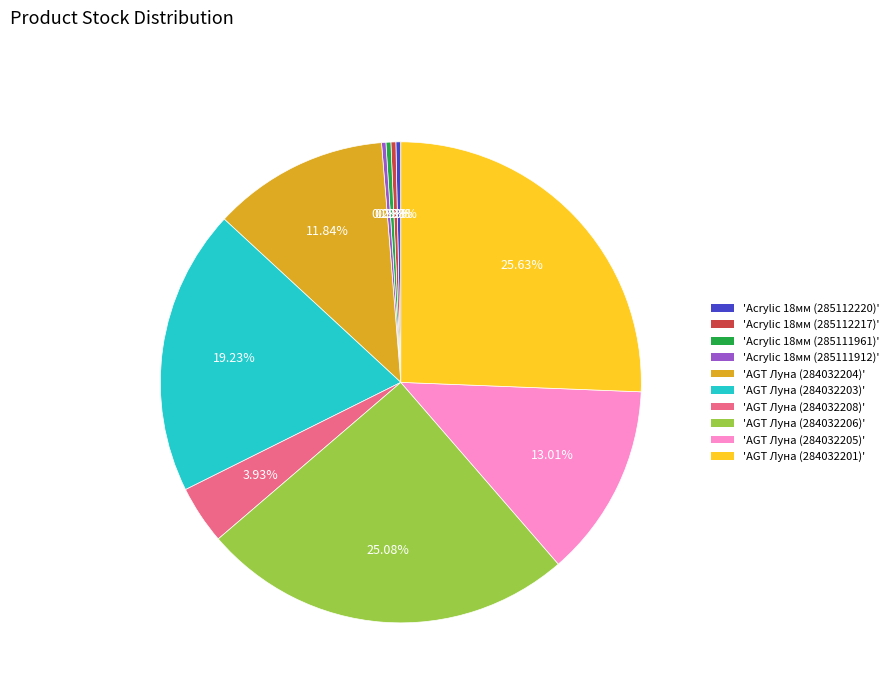

To the nearest percent, what is the difference between the largest and smallest slice percentages?

25%